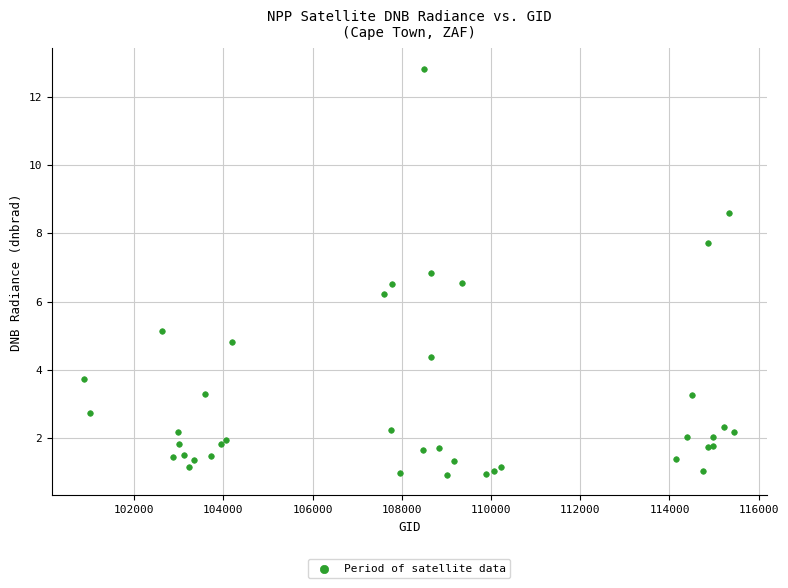

What Y value in the scatter plot is closest to 6?

6.2